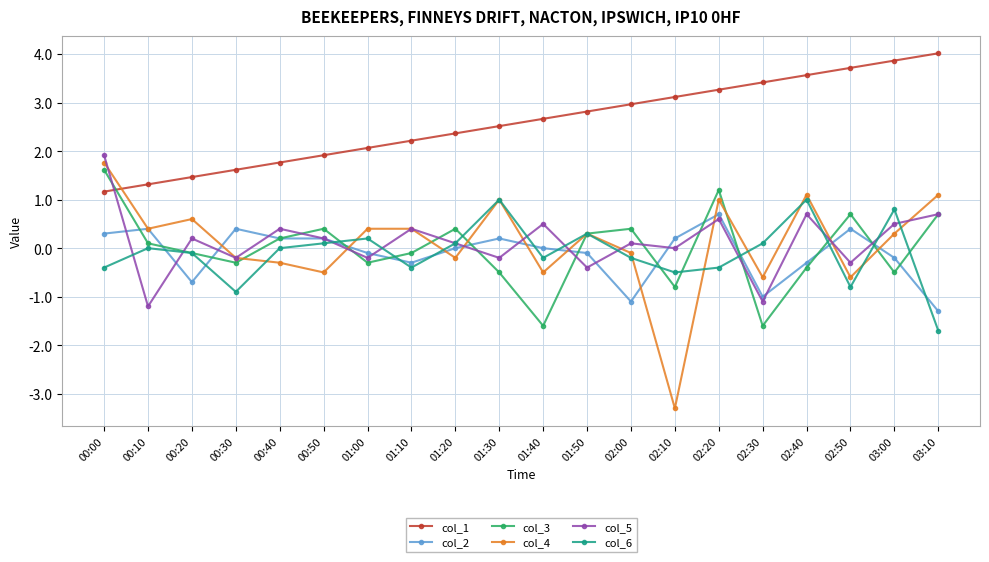

Is it true that col_6 equals -0.4 at 00:00?

True